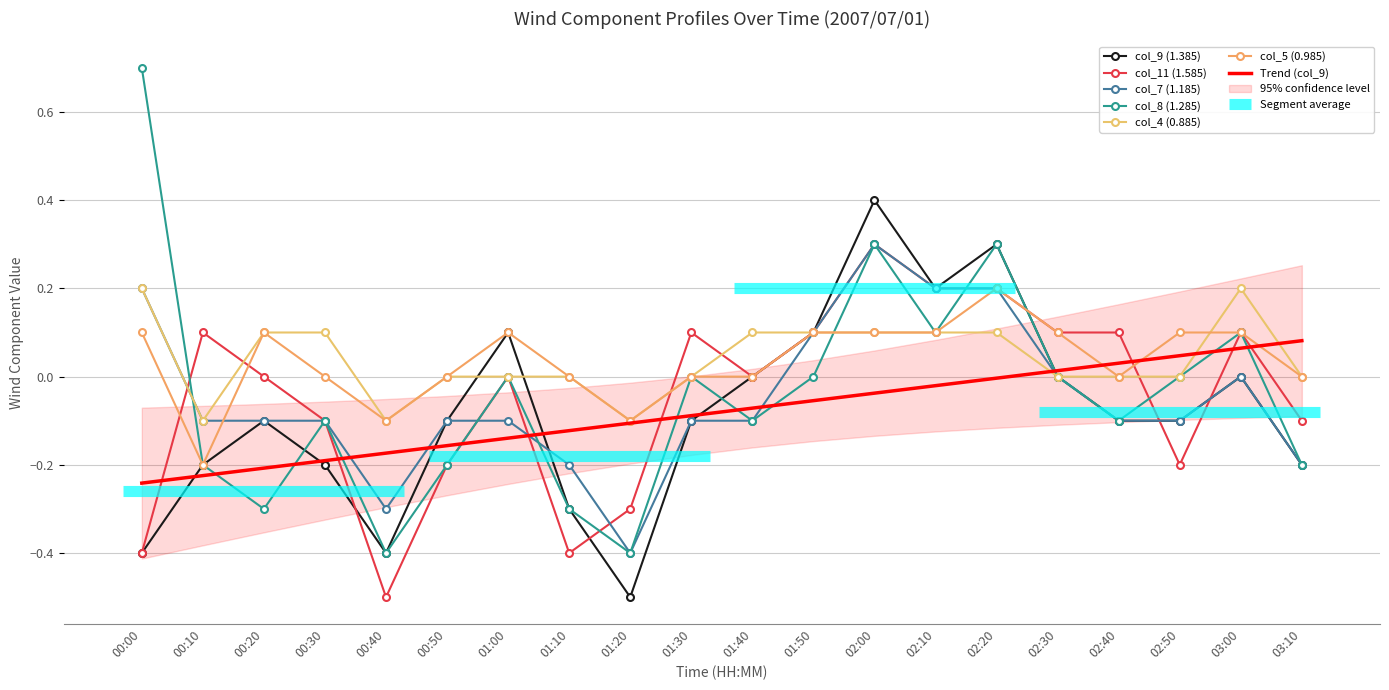

What is the minimum value shown in the chart?

-0.5